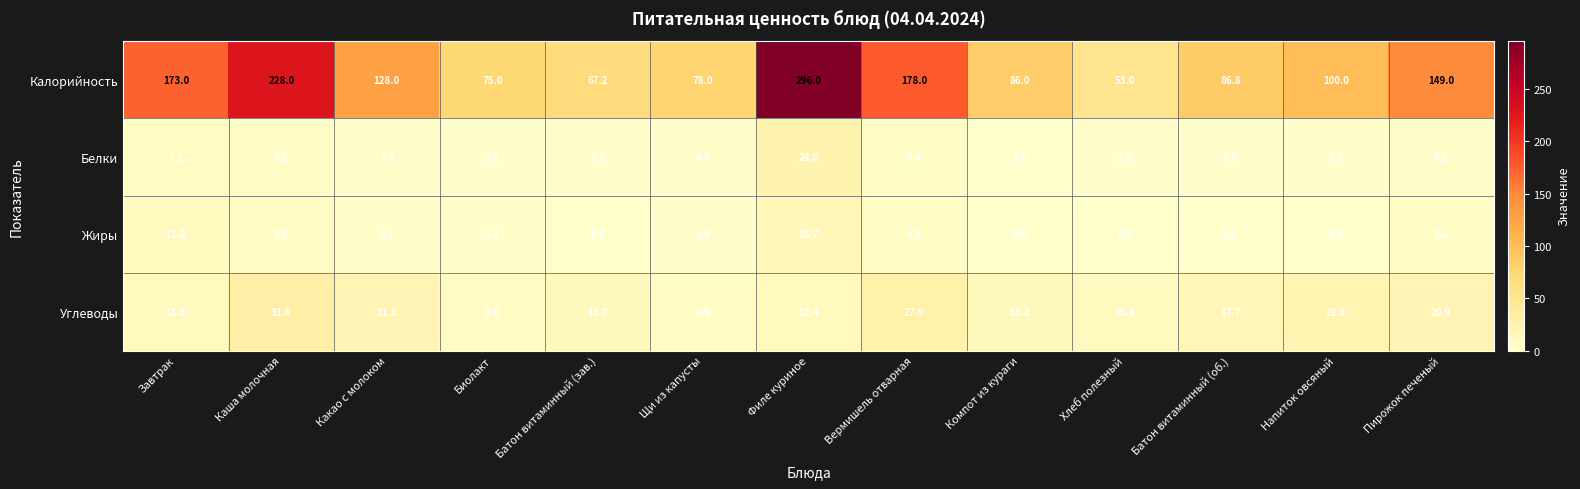

What is the total value across all series at Филе куриное?

349.1